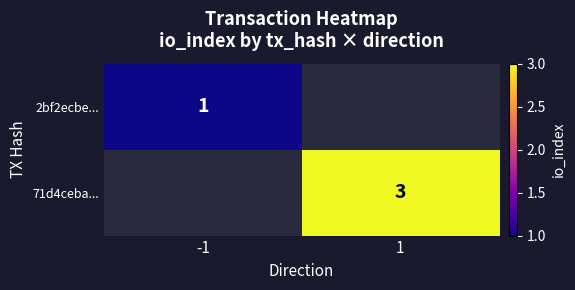

The 2bf2ecbe... series shows 1 at -1. True or false?

True